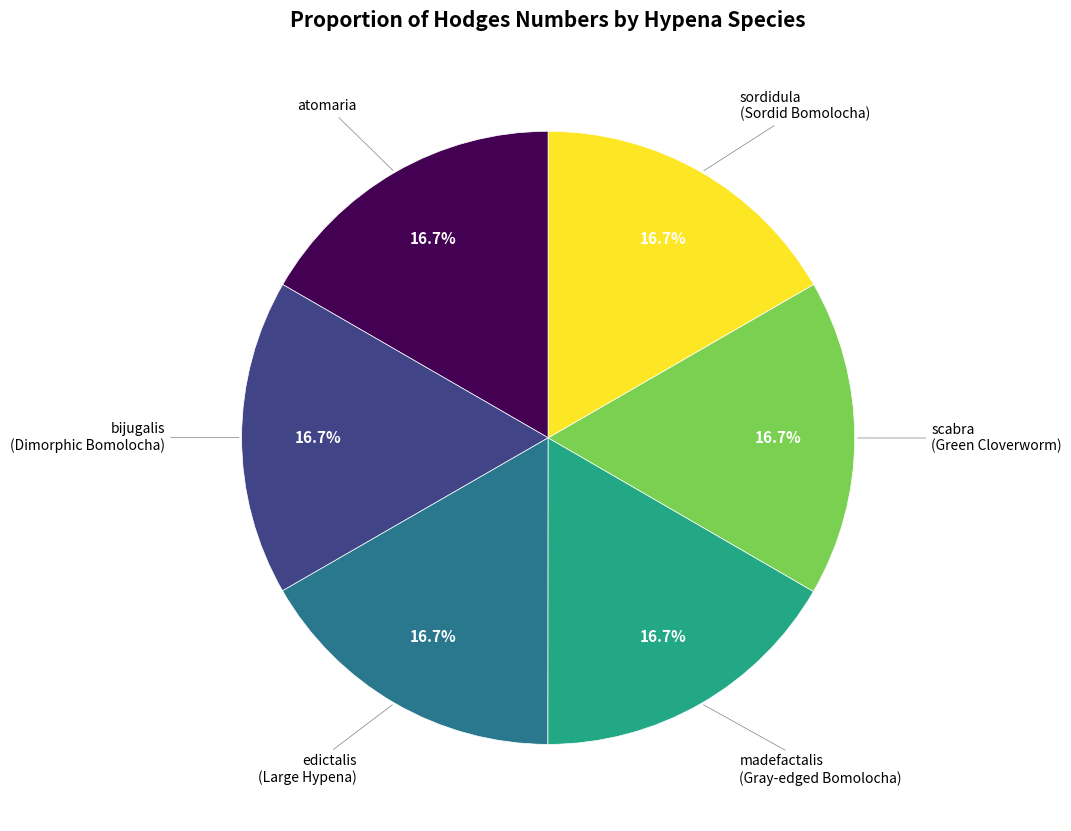

Count the number of slices in the pie.

6